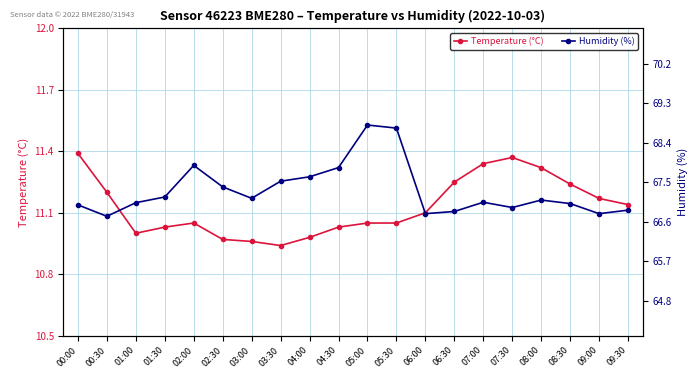

Does the chart display data point markers on the line(s)?

Yes